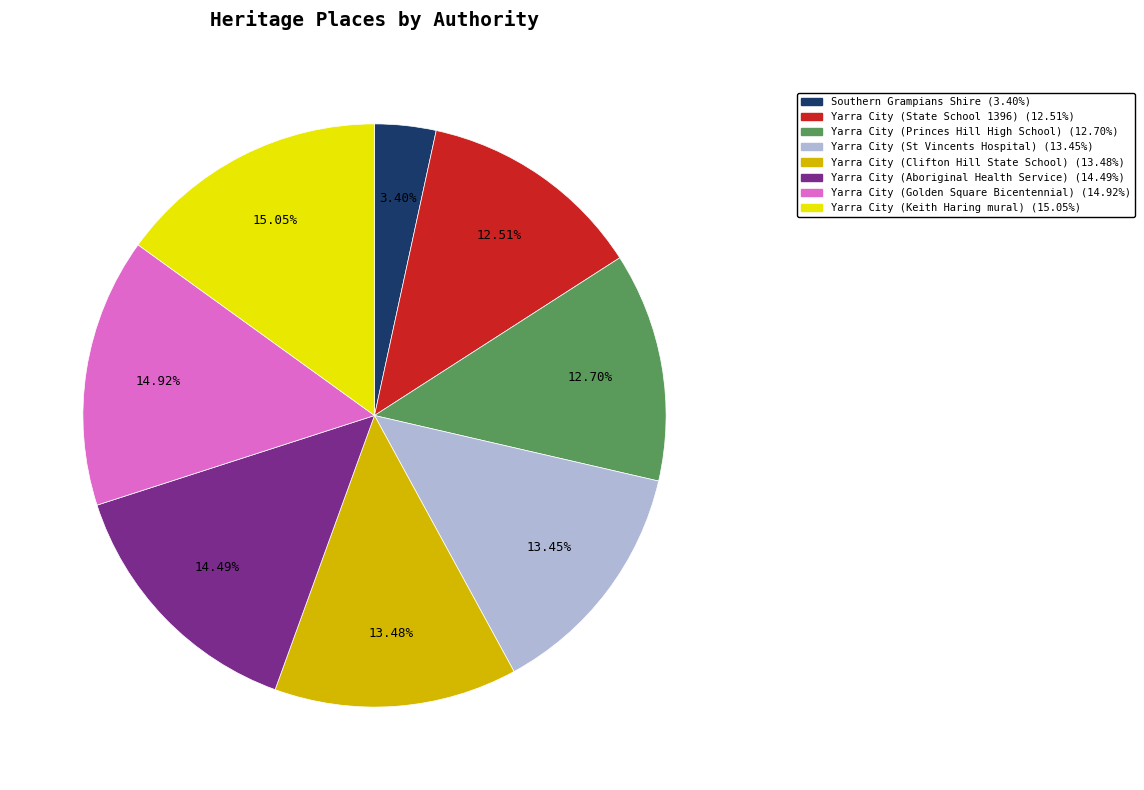

To the nearest percent, what percentage of the pie is Yarra City (Princes Hill High School)?

13%